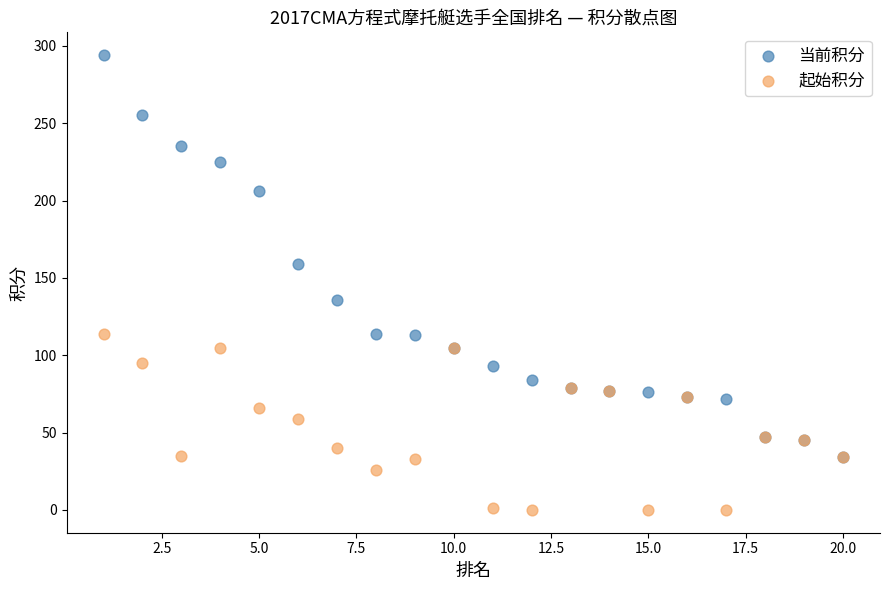

Which series has the largest Y range (max minus min)?

当前积分